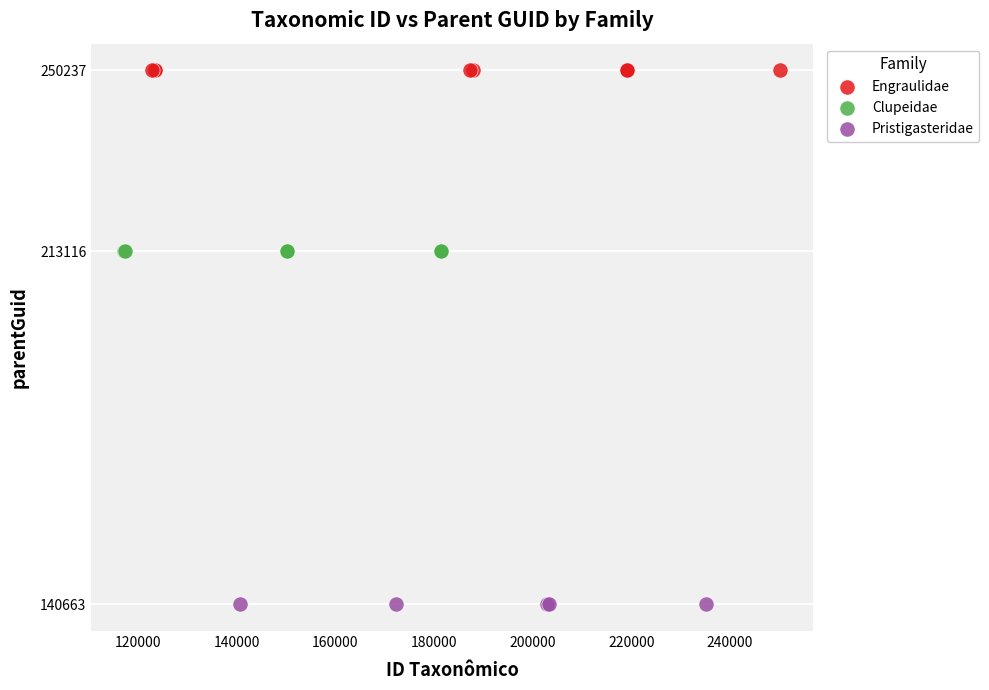

Which series contains the lowest Y value?

Pristigasteridae